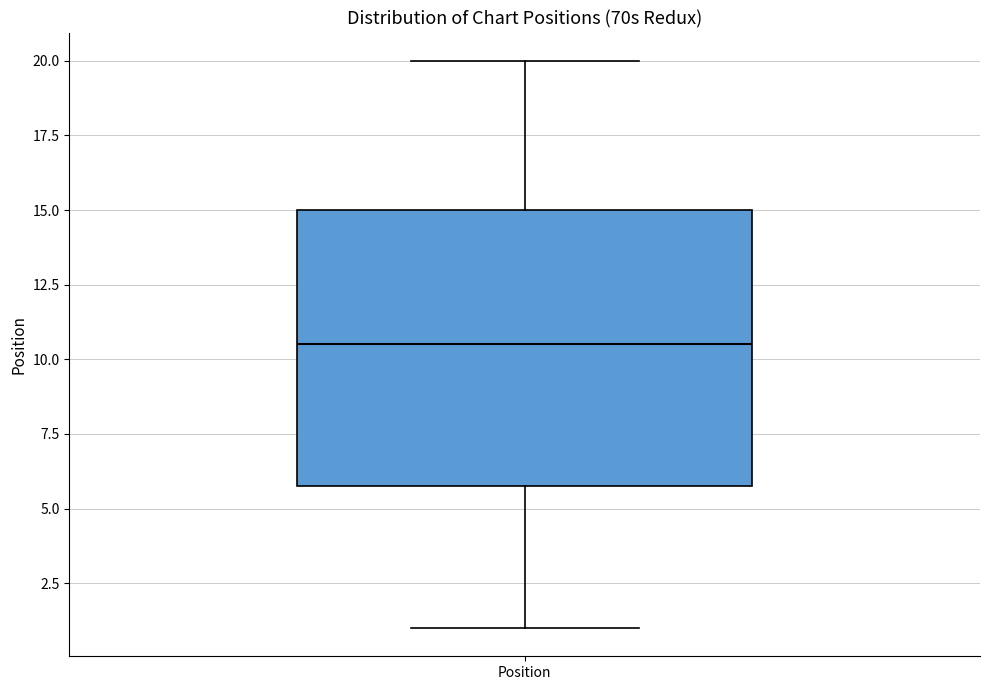

Transcribe this box plot: give where the median line is, the range the box spans, and where the two whiskers end, as read against the y-axis. The values are not printed on the chart, so give them approximately, as read against the axis.

median 10.5, box 6.0 to 15.0, whiskers 1.0 to 20.0